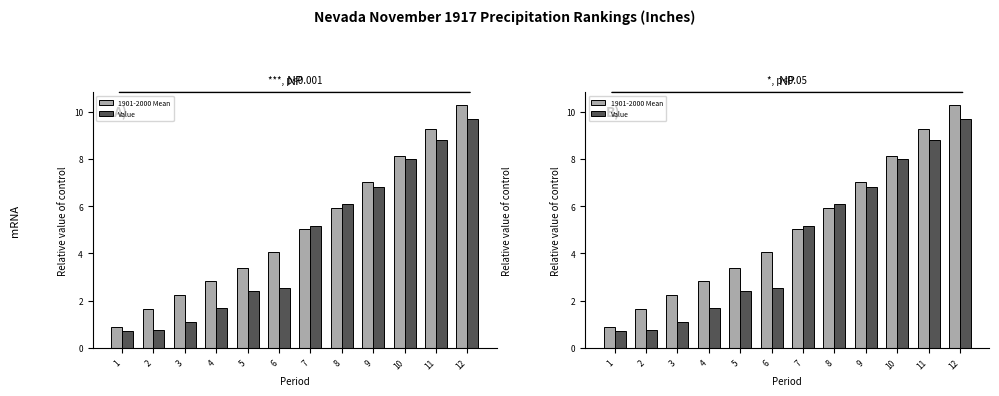

List the labels in order of Value value, largest first.

12, 11, 10, 9, 8, 7, 6, 5, 4, 3, 2, 1